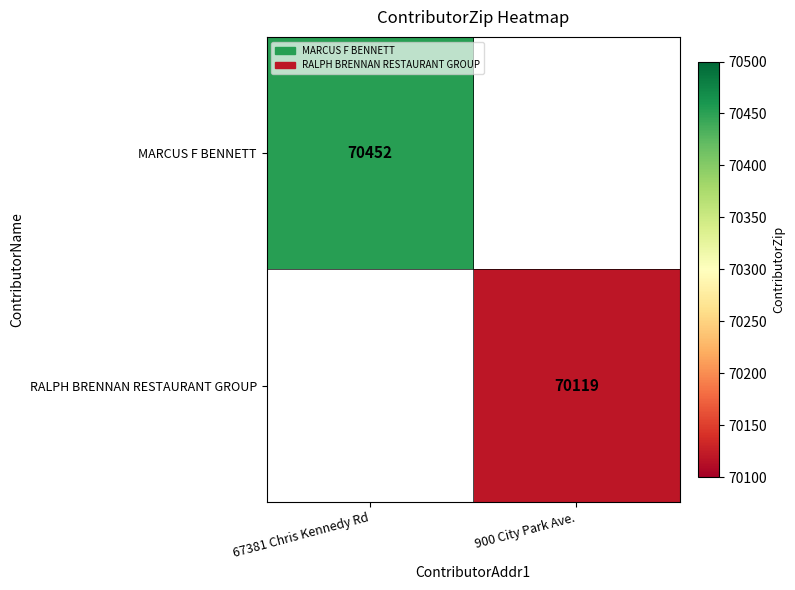

At which category is the sum across all series the highest?

67381 Chris Kennedy Rd